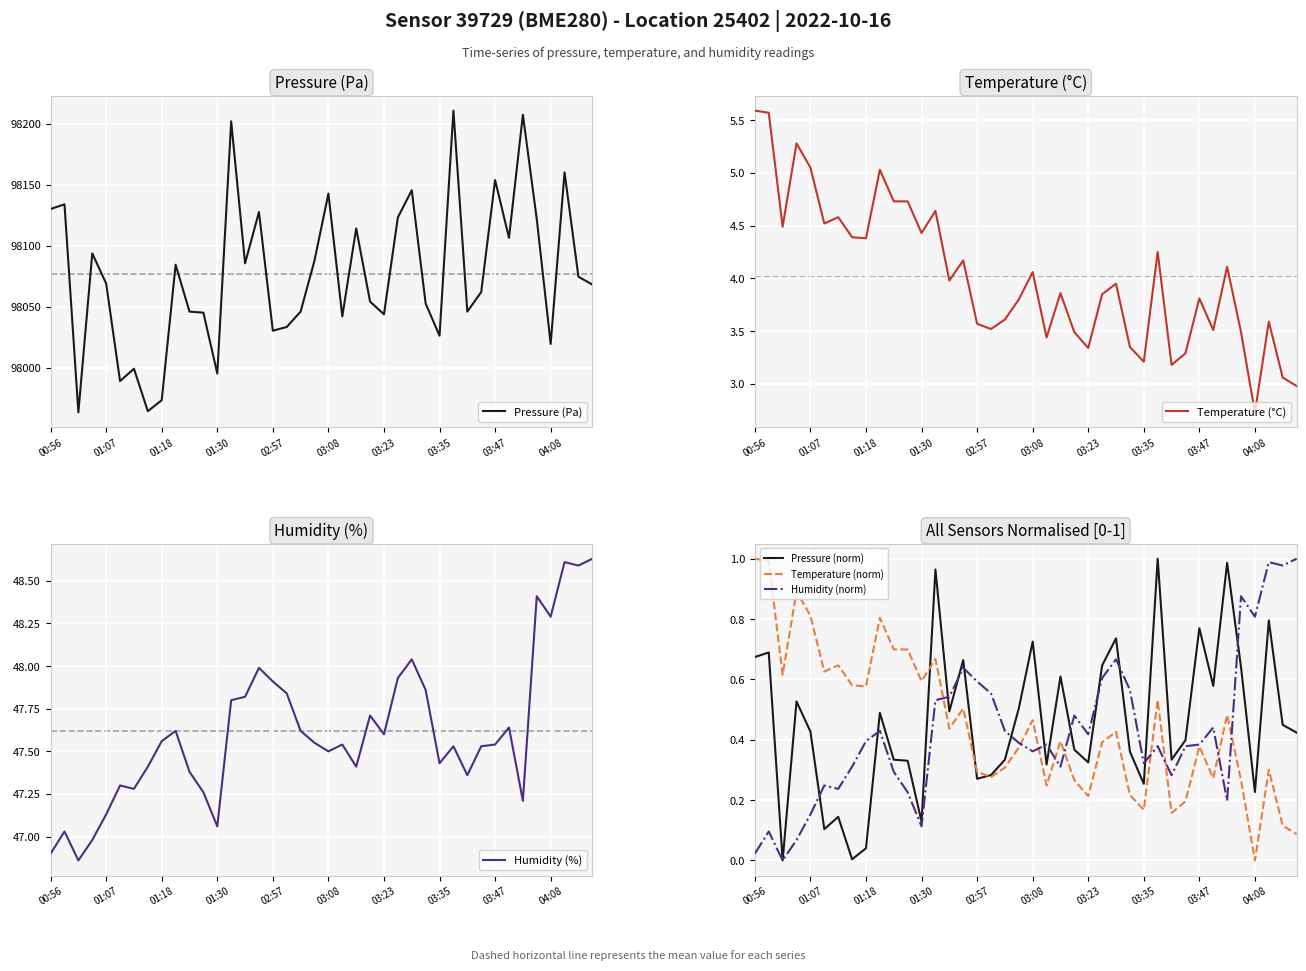

Which series has the largest range (max minus min)?

Pressure (Pa)